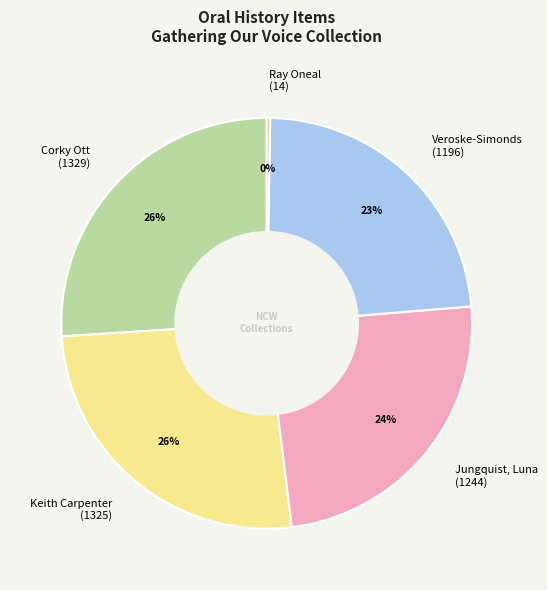

To the nearest percent, what is the average slice percentage?

20%